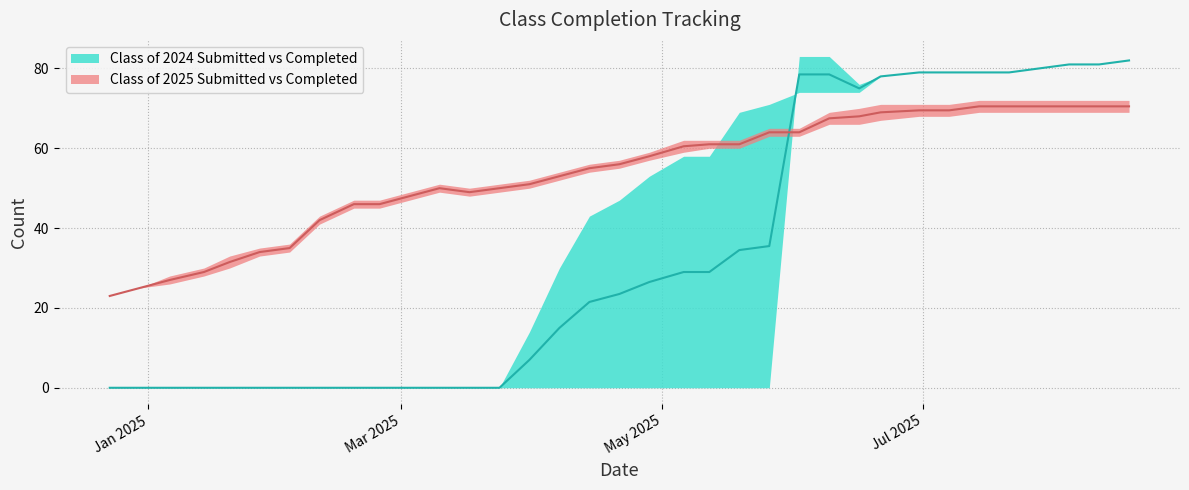

After their last crossing, which series has the higher values: Class of 2024 Submitted or Class of 2025 Submitted?

Class of 2024 Submitted